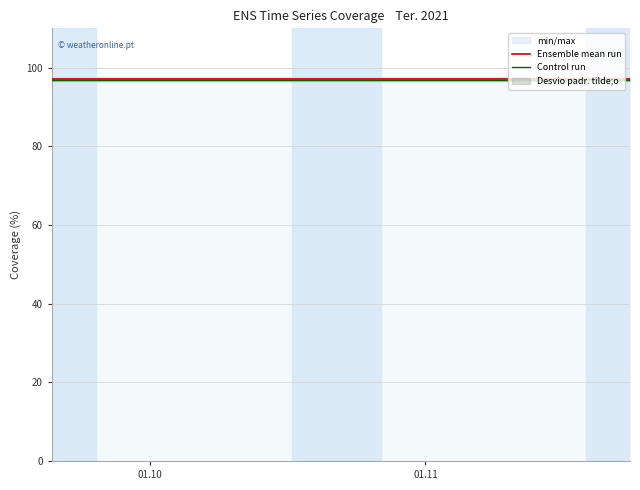

Reading left to right, what are all the values shown in this chart?

Ensemble mean run: 97.0	97.0	97.0
Control run: 96.8	96.8	96.8